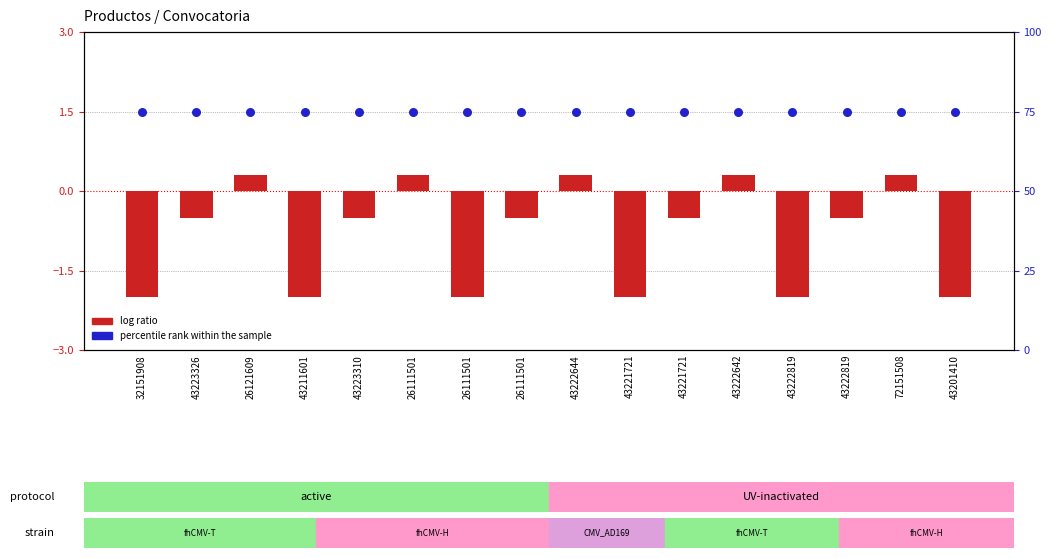

At how many categories does at least one series exceed 17?

16